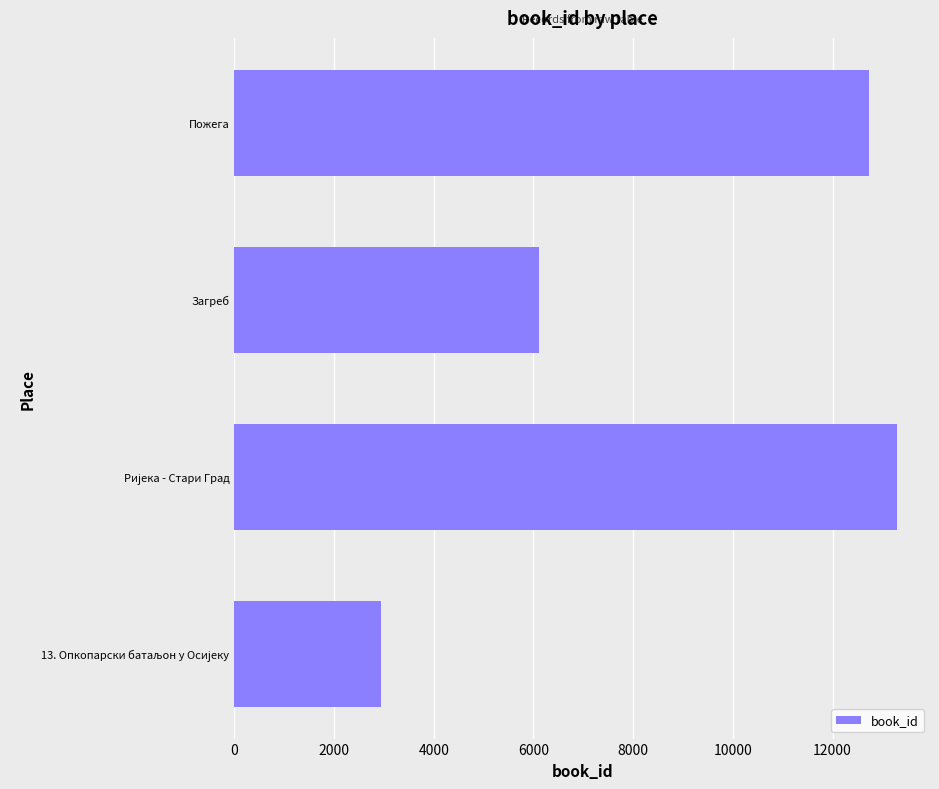

Reading top to bottom, transcribe all the data shown in this chart.

12733	6111	13289	2937